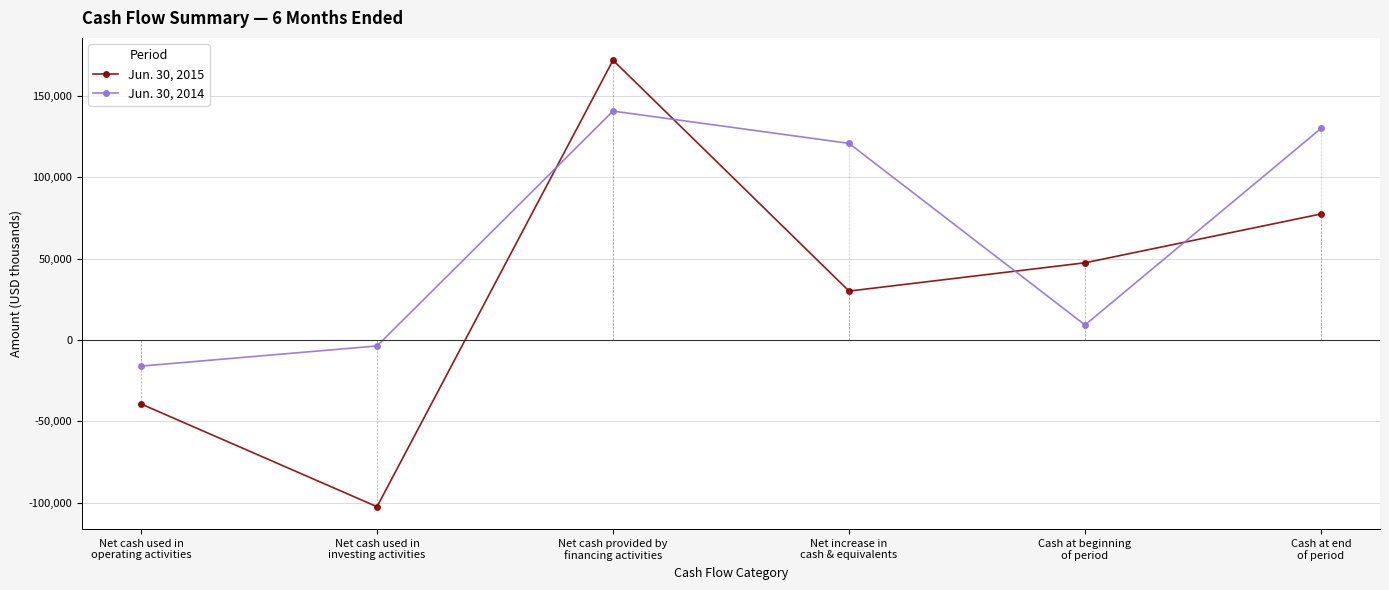

At how many categories does at least one series exceed 164927?

1